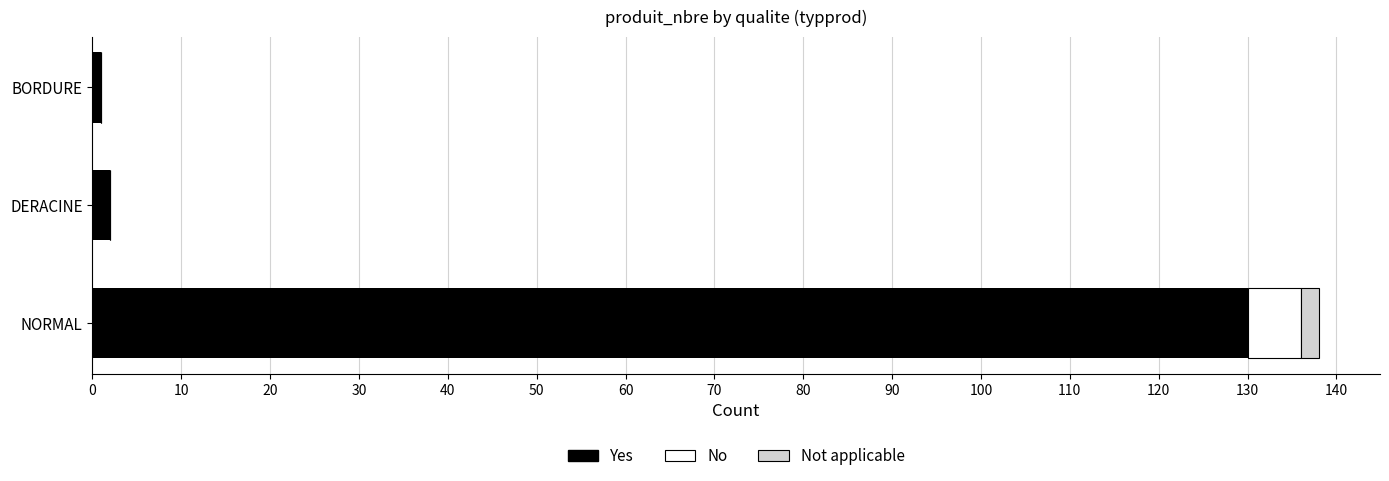

What is the sum of all Yes values?

133